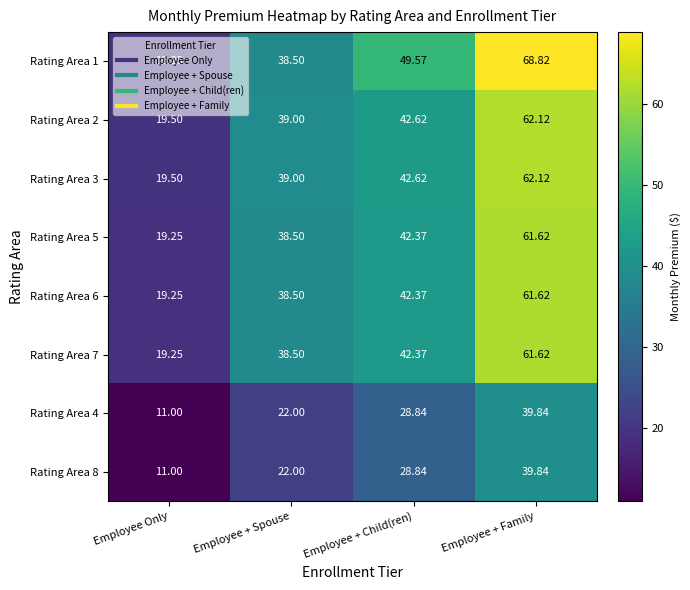

List the labels in order of Rating Area 3 value, largest first.

Employee + Family, Employee + Child(ren), Employee + Spouse, Employee Only